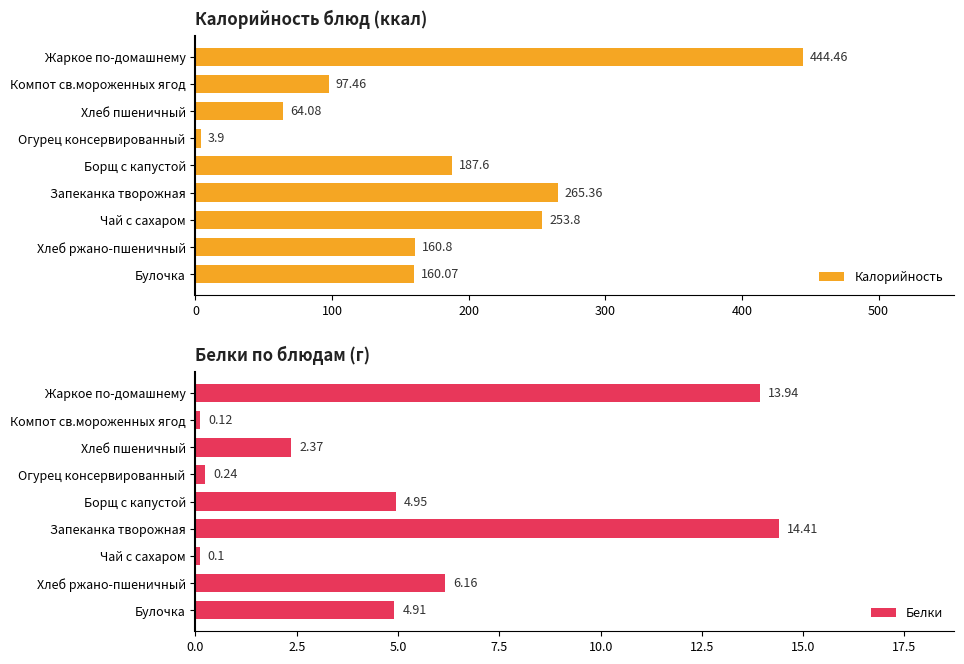

List the series in order of their peak value, lowest first.

Белки, Калорийность